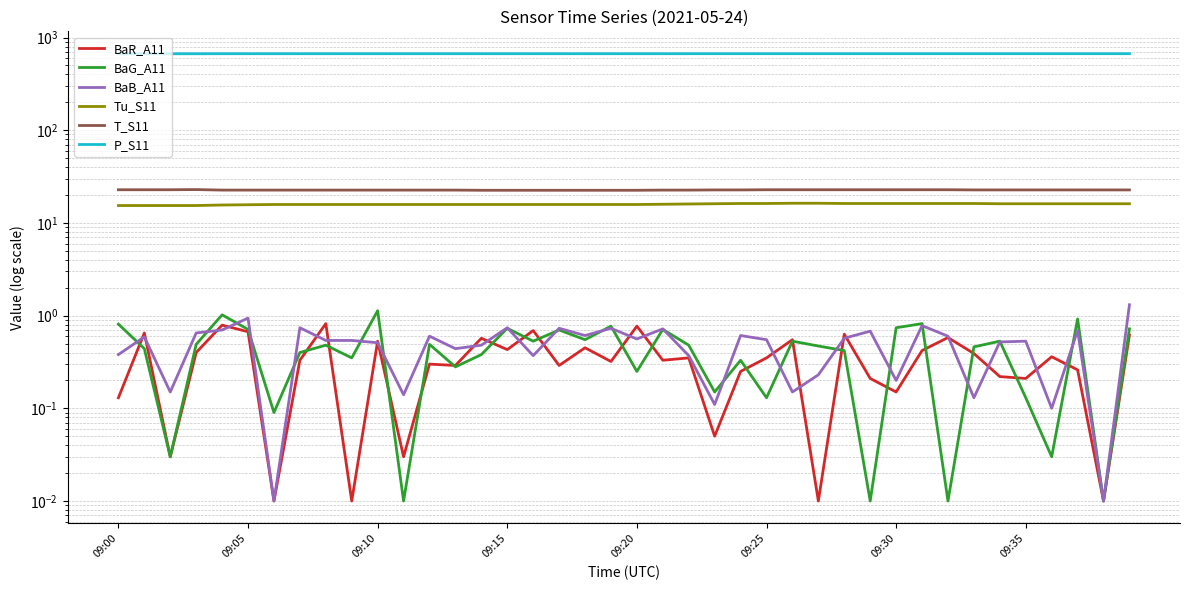

What is the minimum value for P_S11?

668.5